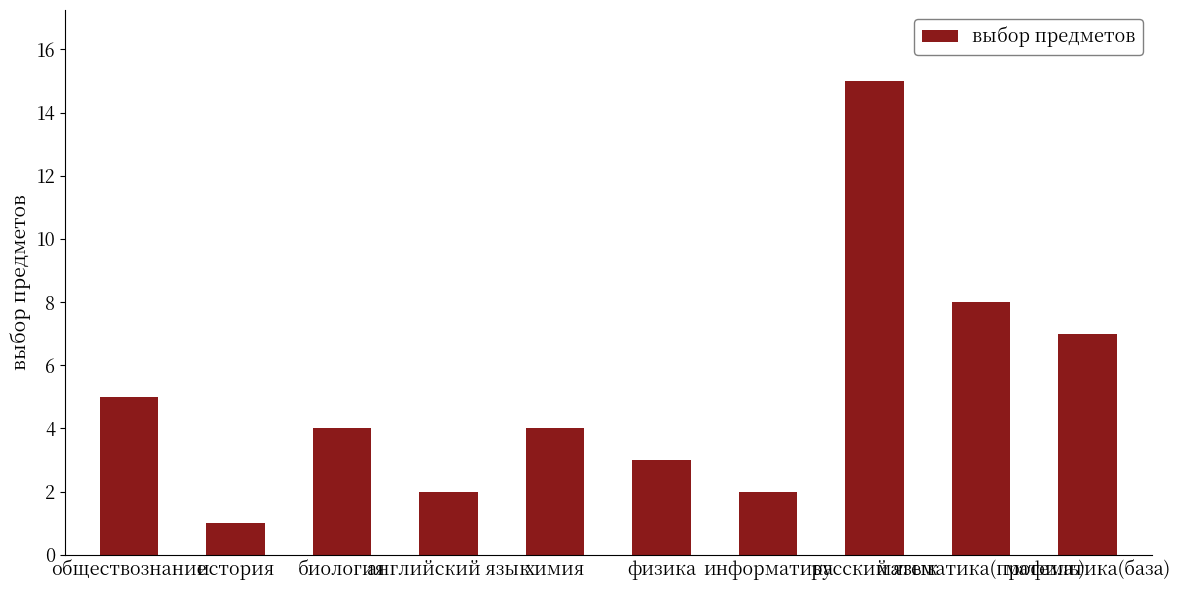

Reading left to right, extract all data points from this chart.

обществознание=5	история=1	биология=4	английский язык=2	химия=4	физика=3	информатика=2	русский язык=15	математика(профиль)=8	математика(база)=7